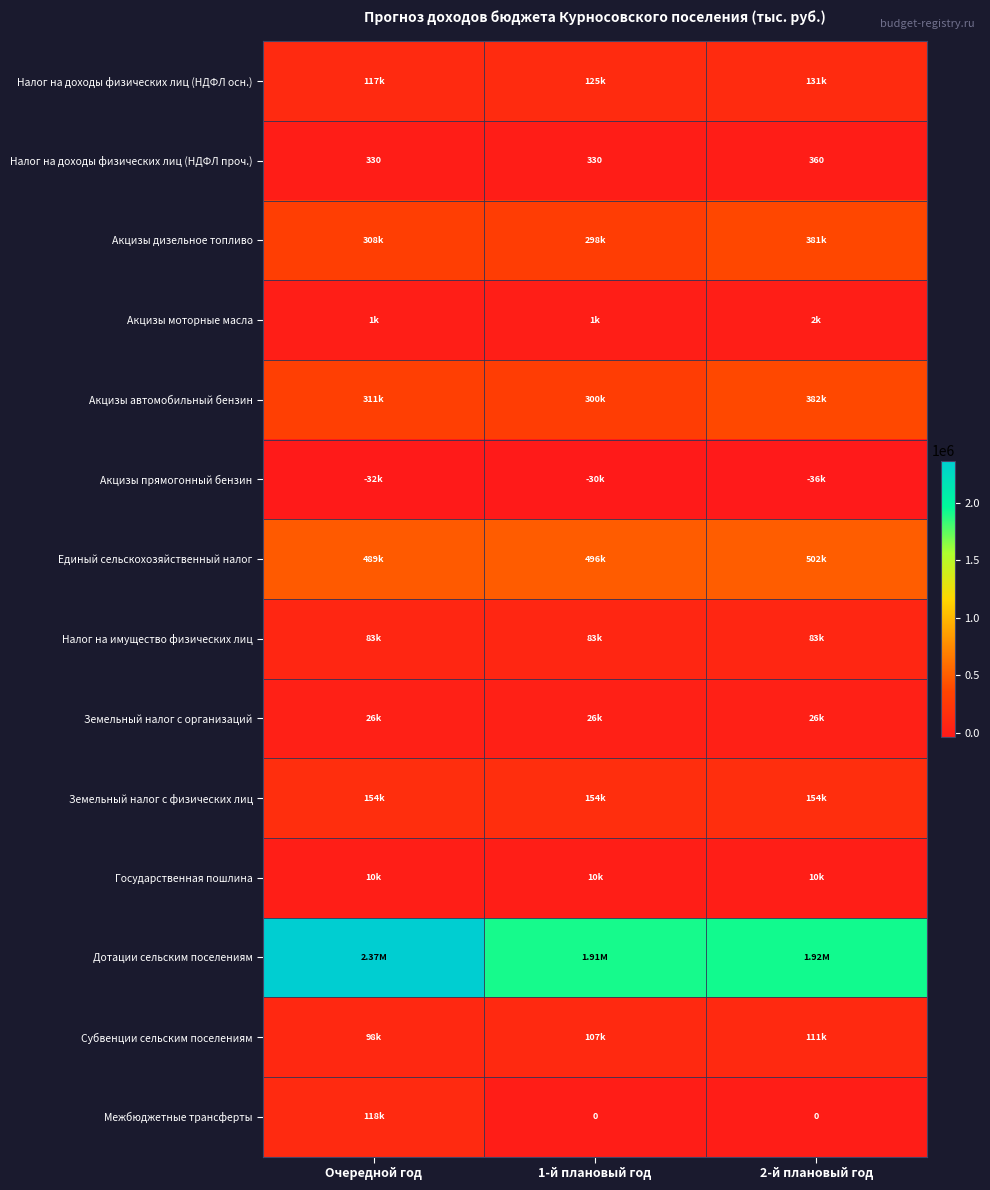

List the series in order of their peak value, lowest first.

Акцизы прямогонный бензин, Налог на доходы физических лиц (НДФЛ проч.), Акцизы моторные масла, Государственная пошлина, Земельный налог с организаций, Налог на имущество физических лиц, Субвенции сельским поселениям, Межбюджетные трансферты, Налог на доходы физических лиц (НДФЛ осн.), Земельный налог с физических лиц, Акцизы дизельное топливо, Акцизы автомобильный бензин, Единый сельскохозяйственный налог, Дотации сельским поселениям